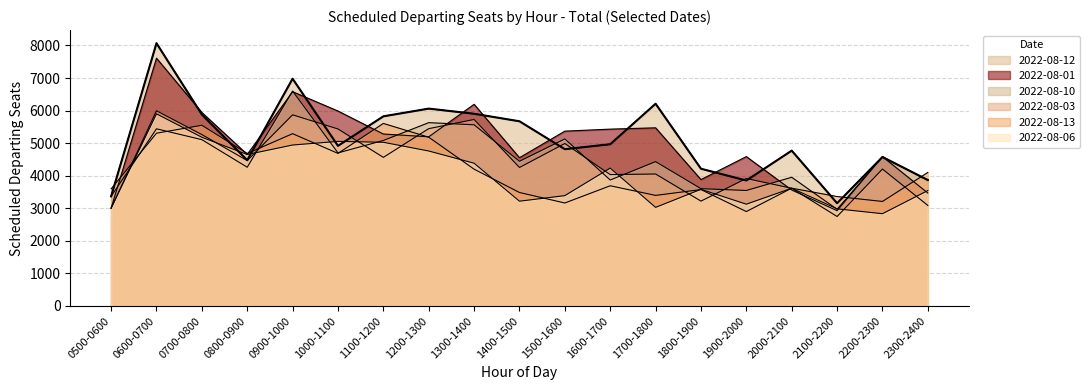

Which series has the largest total across all categories?

2022-08-12